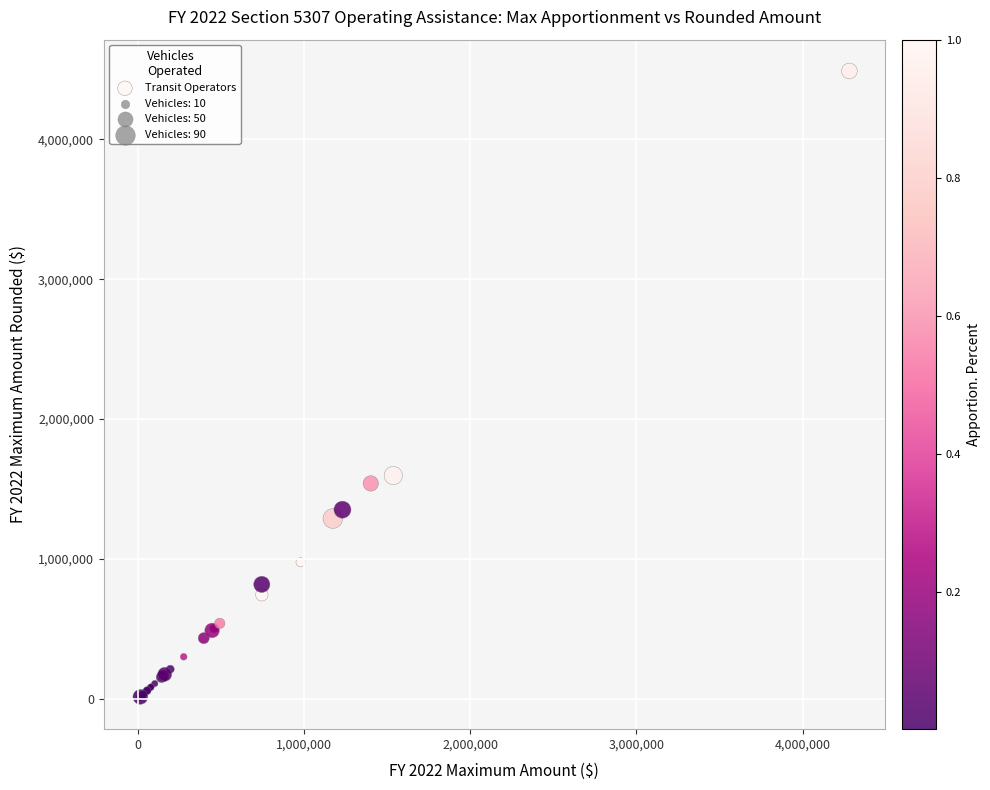

What Y value in the scatter plot is closest to 2247748?

1596066